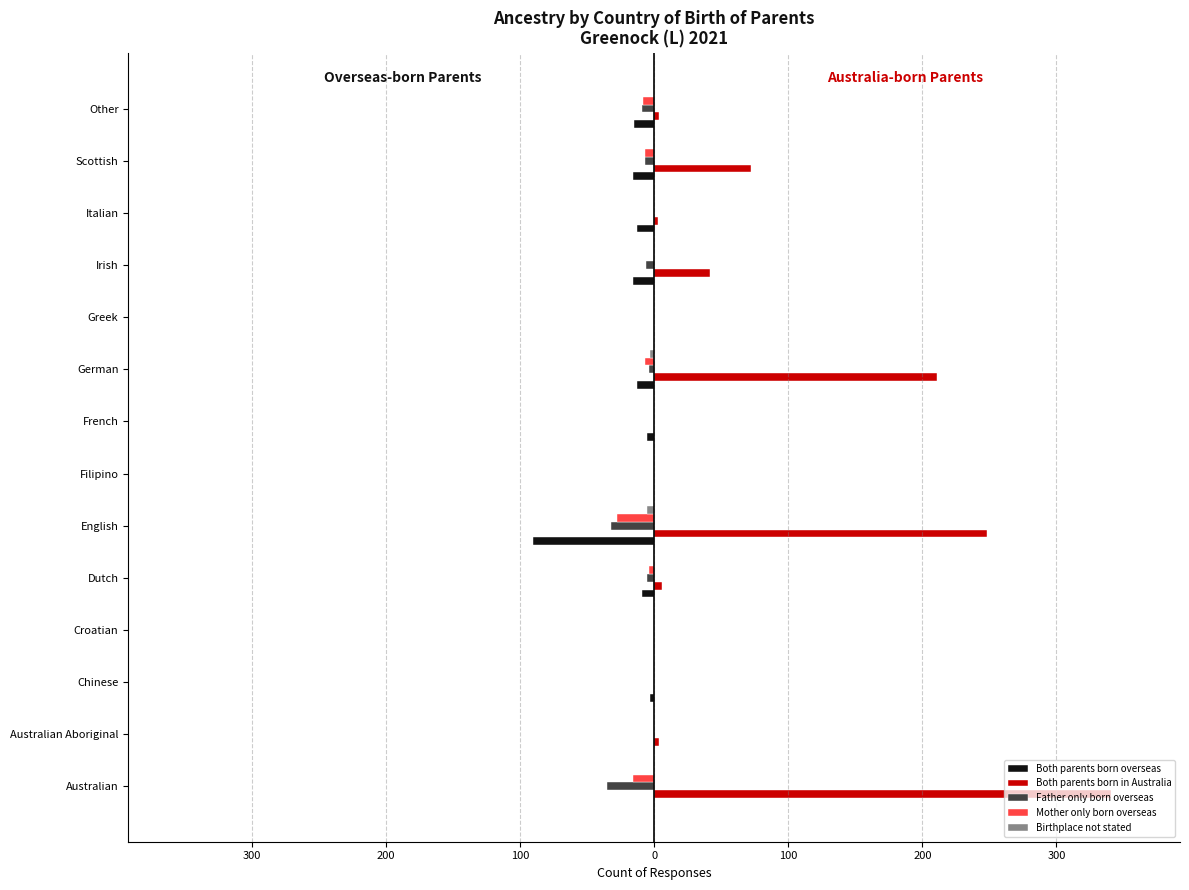

List the series in order of their peak value, lowest first.

Both parents born overseas, Father only born overseas, Mother only born overseas, Birthplace not stated, Both parents born in Australia